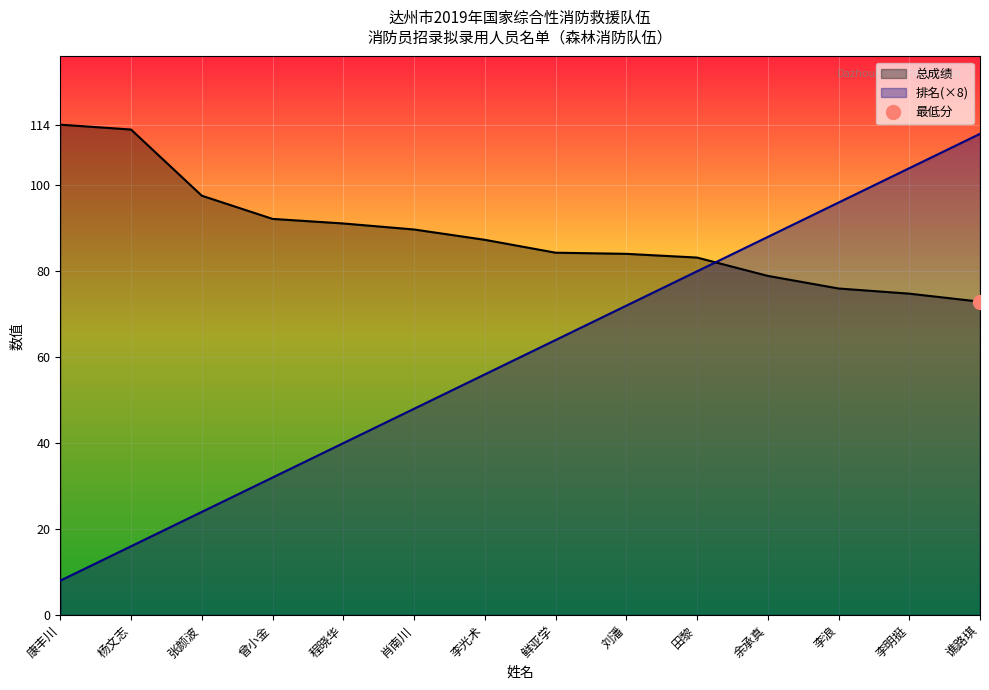

Between 肖南川 and 田黎, which series saw the biggest shift?

排名(×8)